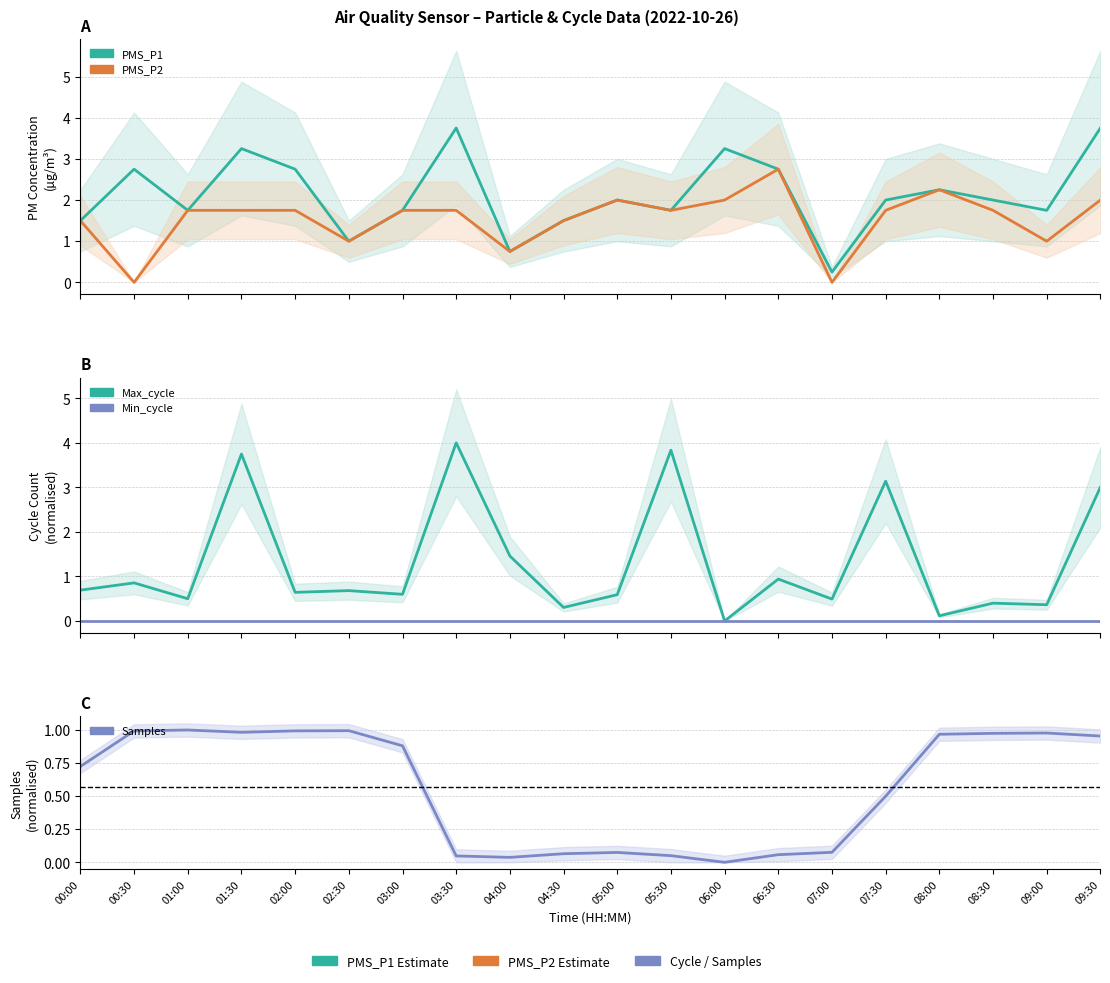

Read the PMS_P1 value at 00:30.

2.8